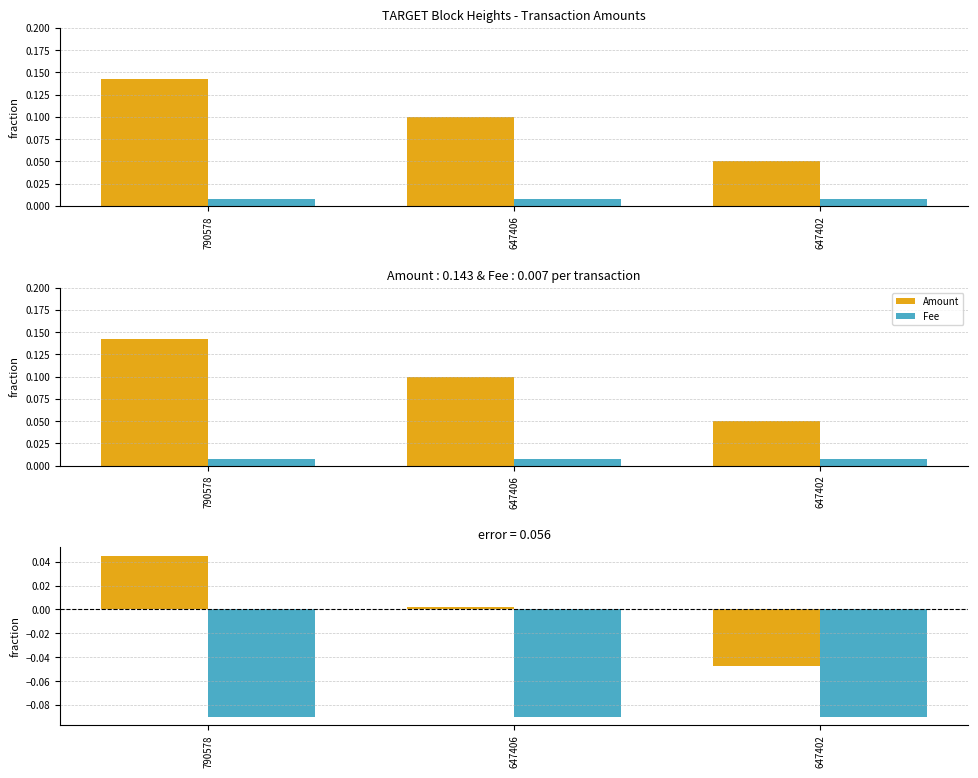

At which label is Amount closest to 0?

647406